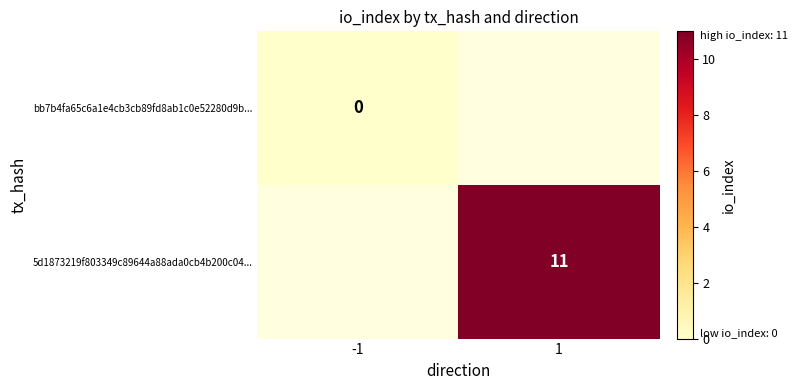

Rank the series by their average value, from lowest to highest.

bb7b4fa65c6a1e4cb3cb89fd8ab1c0e52280d9b..., 5d1873219f803349c89644a88ada0cb4b200c04...